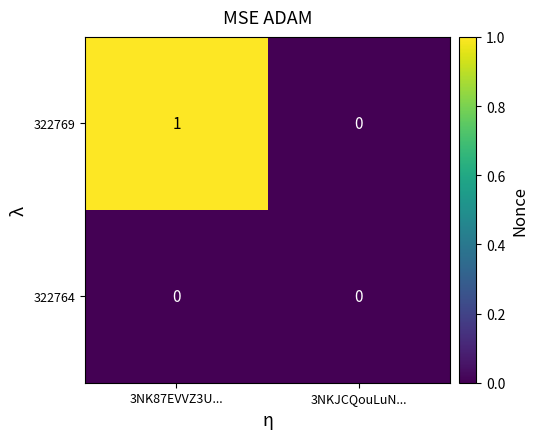

Reading left to right, list all the values displayed in this chart.

322769: 1	0
322764: 0	0